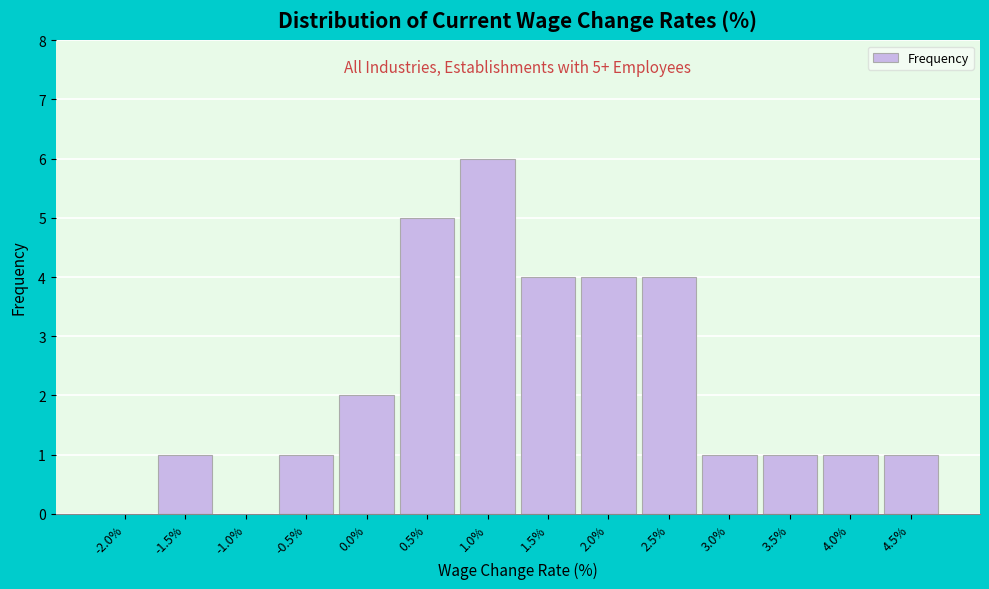

Reading left to right, transcribe all the data shown in this chart.

-2.0%=0	-1.5%=1	-1.0%=0	-0.5%=1	0.0%=2	0.5%=5	1.0%=6	1.5%=4	2.0%=4	2.5%=4	3.0%=1	3.5%=1	4.0%=1	4.5%=1